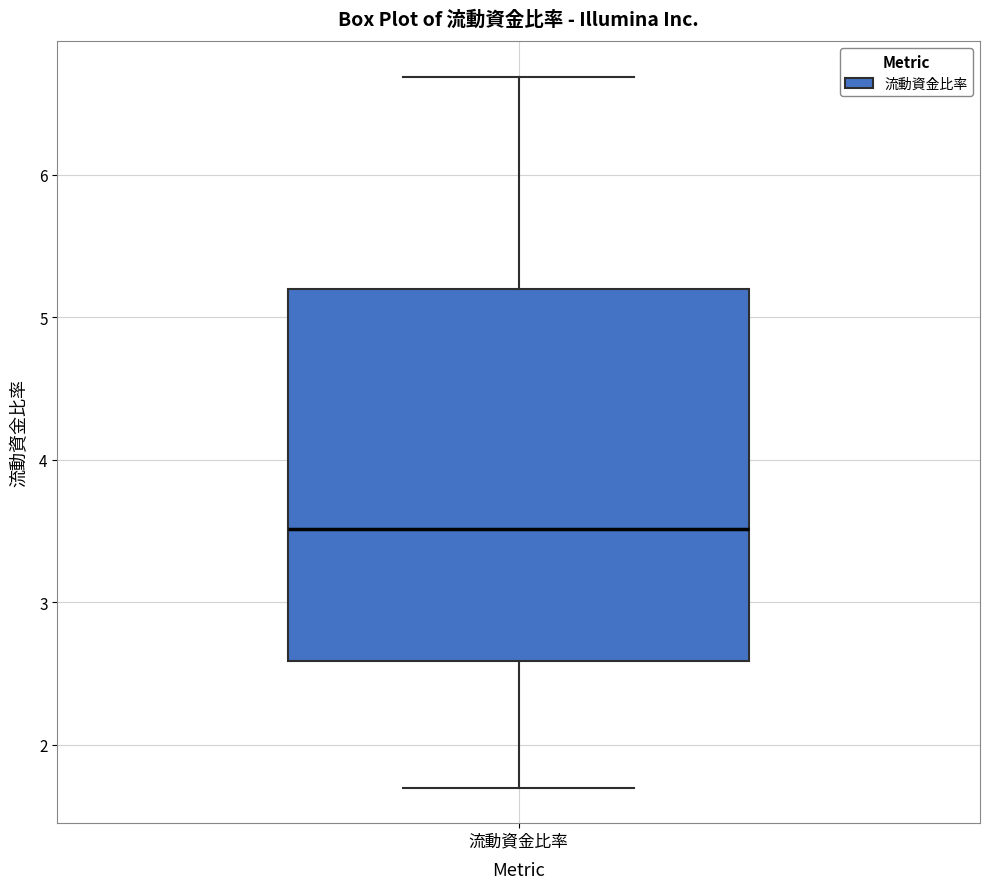

Transcribe this box plot: give where the median line is, the range the box spans, and where the two whiskers end, as read against the y-axis. The values are not printed on the chart, so give them approximately, as read against the axis.

median 3.5, box 2.6 to 5.2, whiskers 1.7 to 6.7